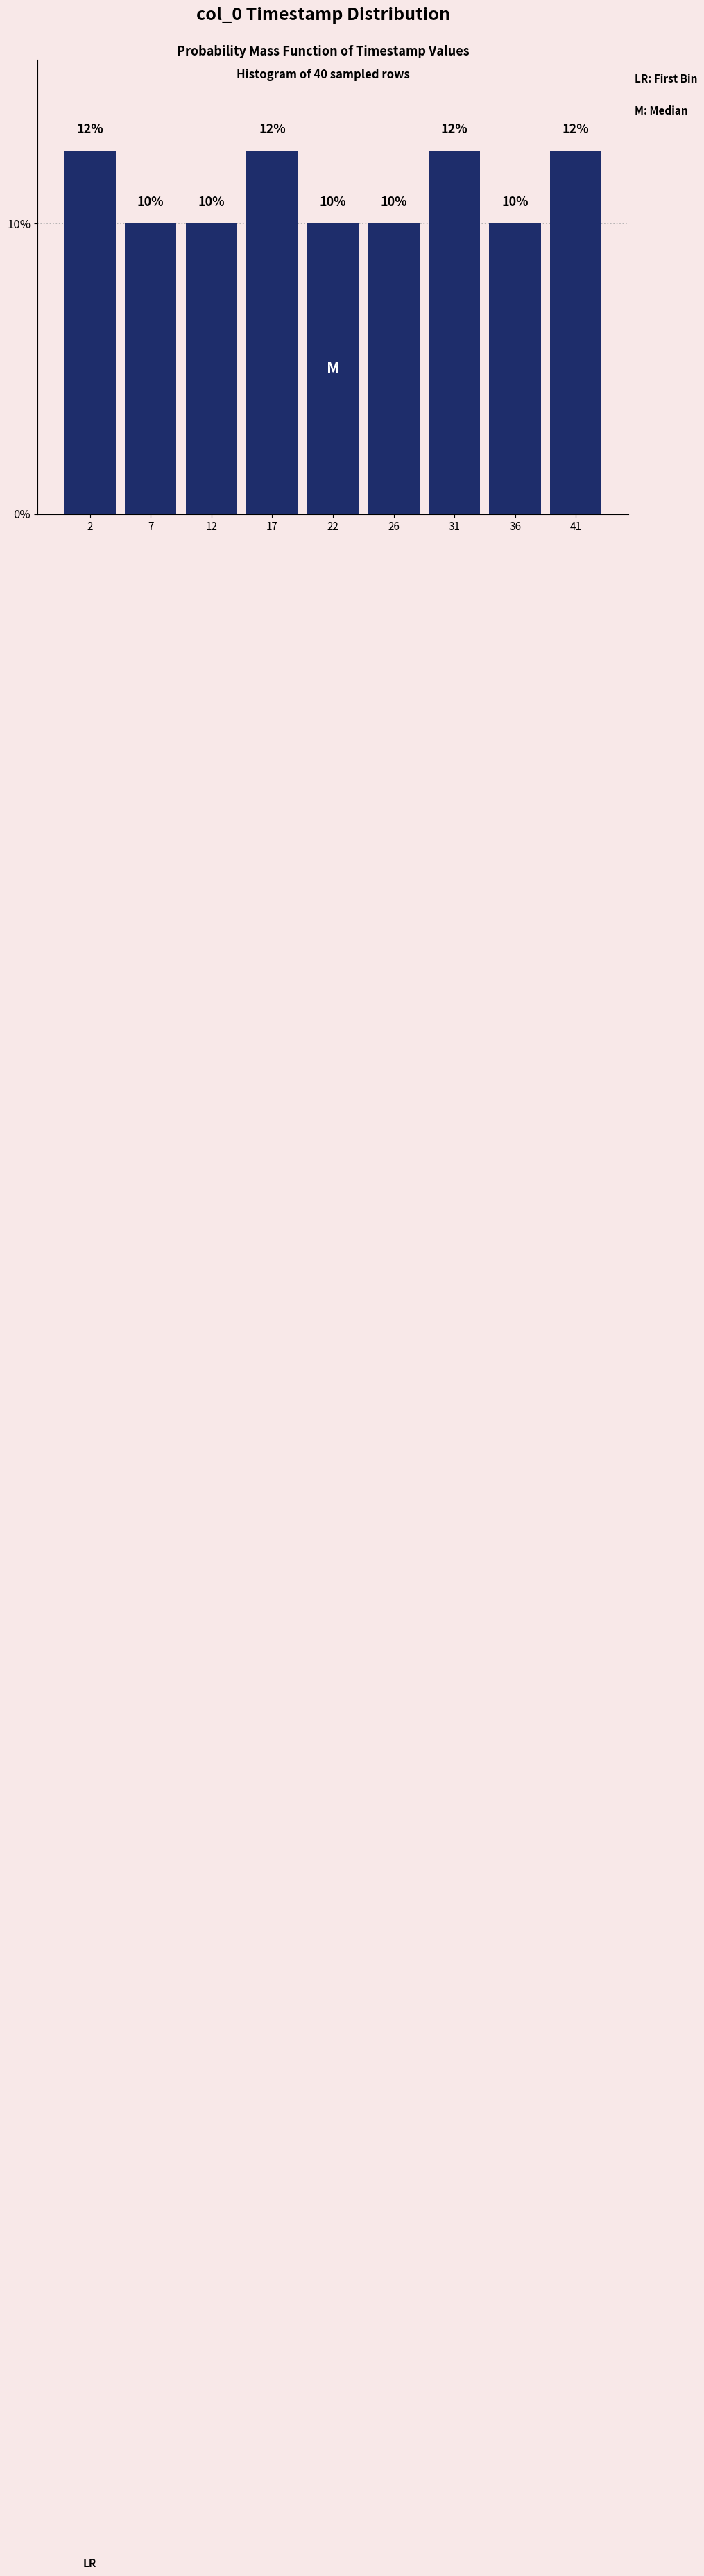

The chart shows a value of 17.2 at 31. True or false?

False